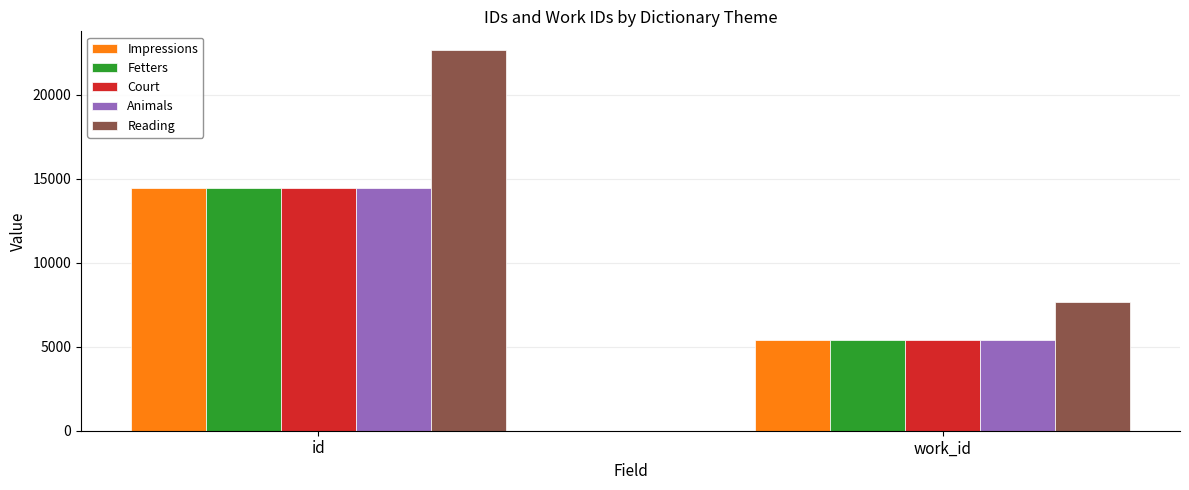

At which label is Reading closest to 15161?

work_id